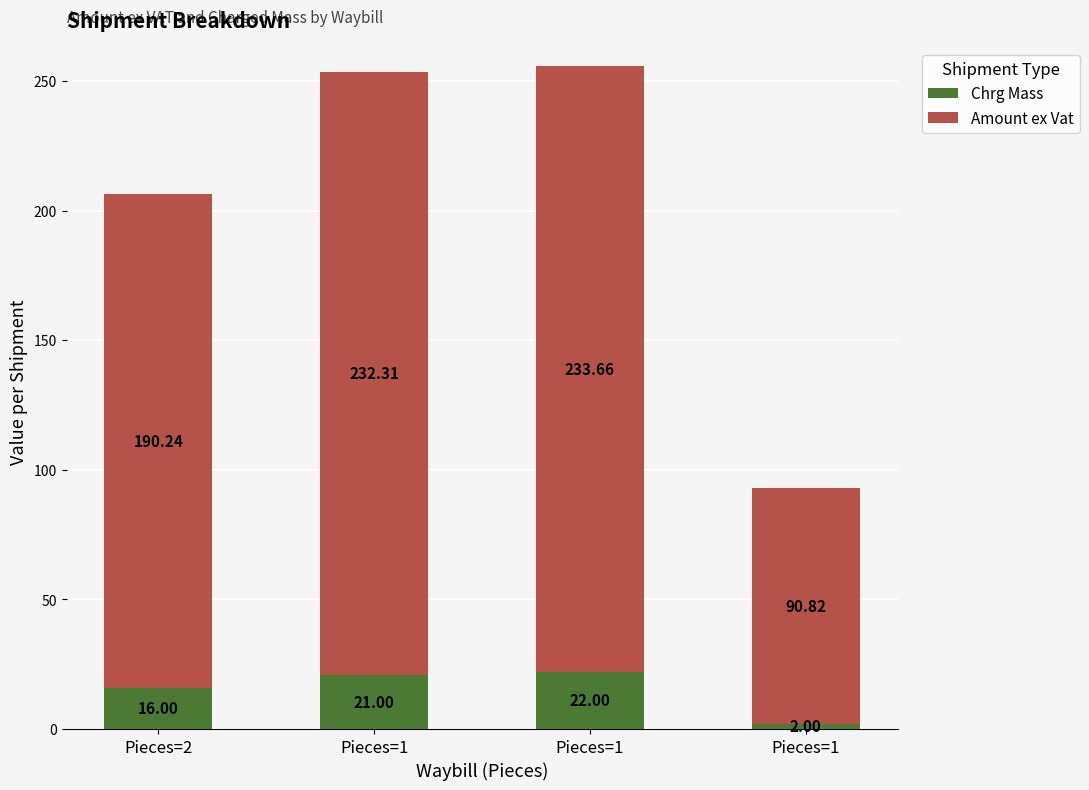

What are all the series names shown in the legend?

Chrg Mass, Amount ex Vat